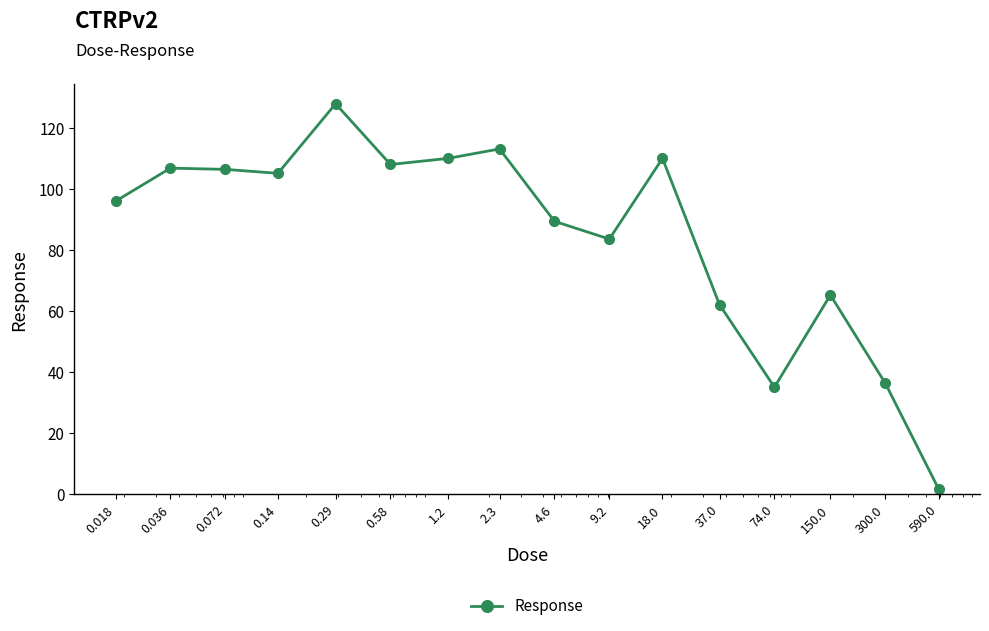

True or false: the data has more than 1 interior local peaks.

True